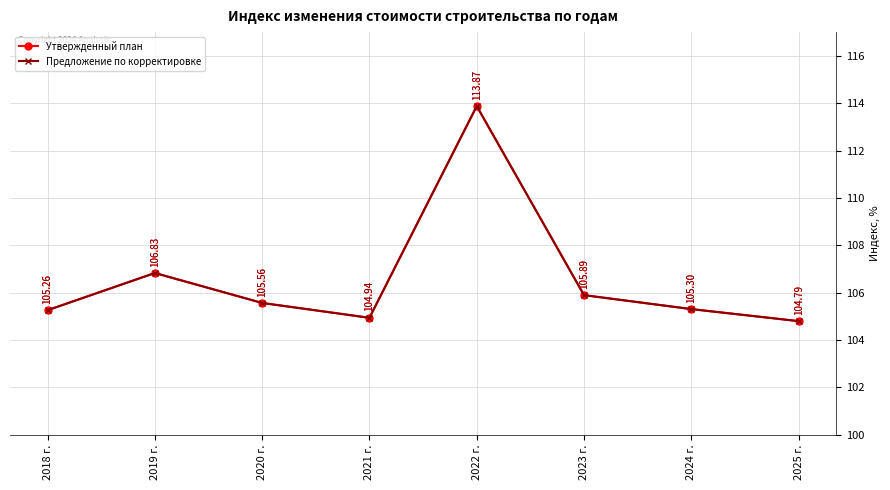

Is the value of Утвержденный план at 2021 г. greater than the value of Предложение по корректировке at 2024 г.?

No